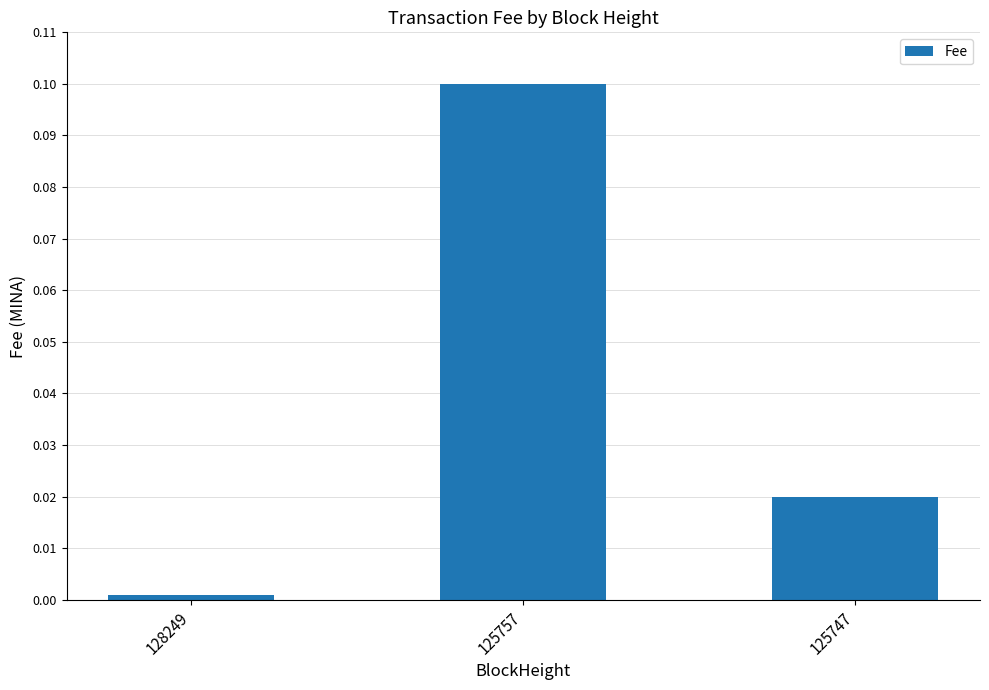

At which label is the value closest to 0?

128249